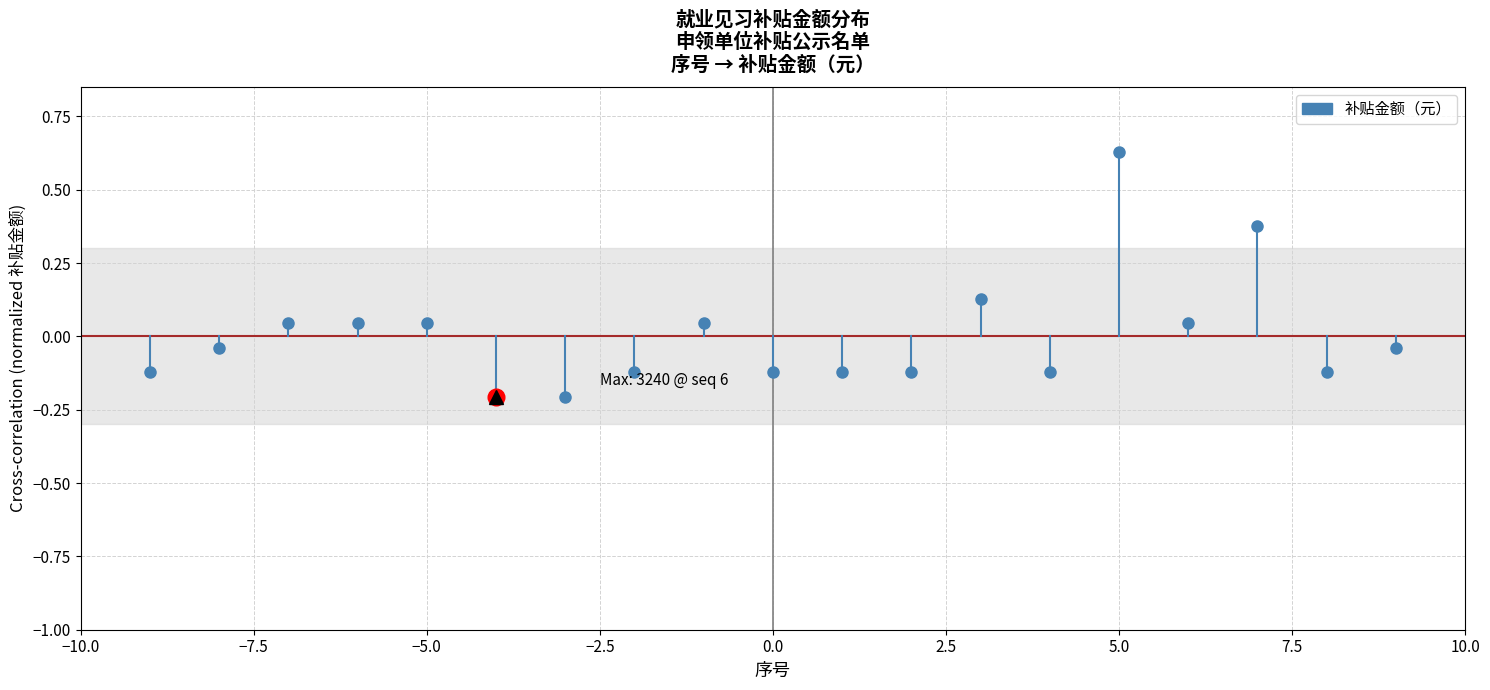

The value at −7.5 is -0.2. True or false?

False